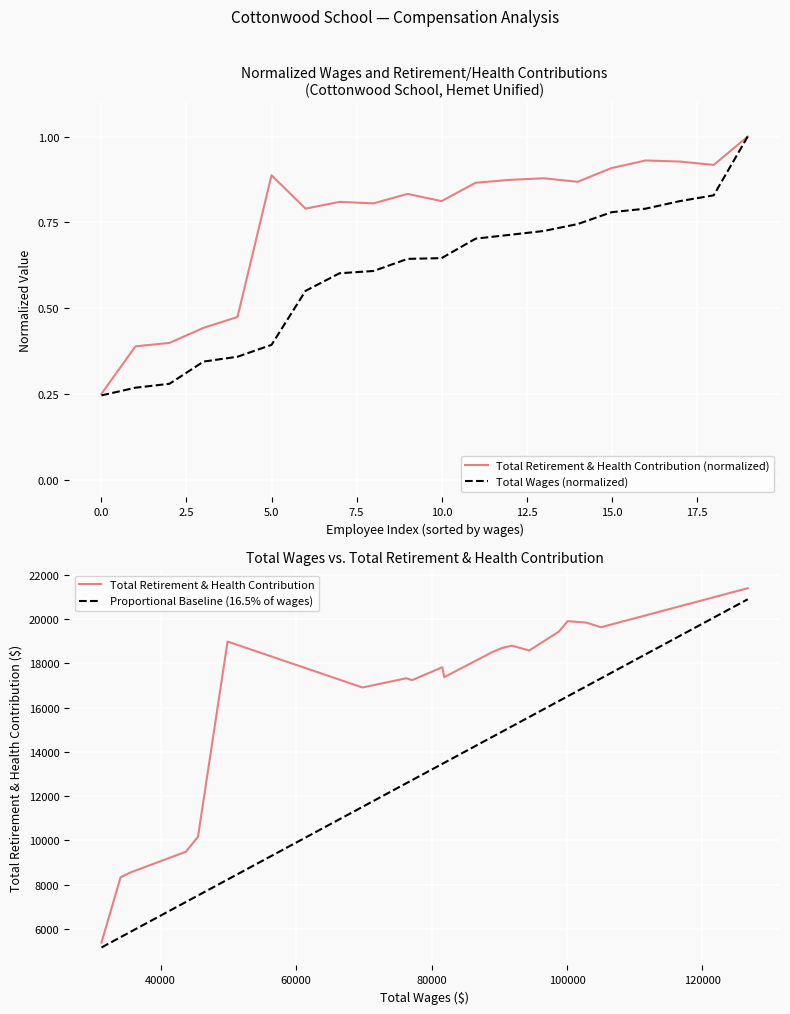

Is this an area chart (filled region under the line)?

No